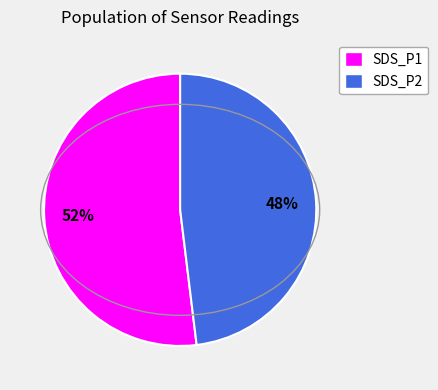

Which has a higher value, SDS_P1 or SDS_P2?

SDS_P1